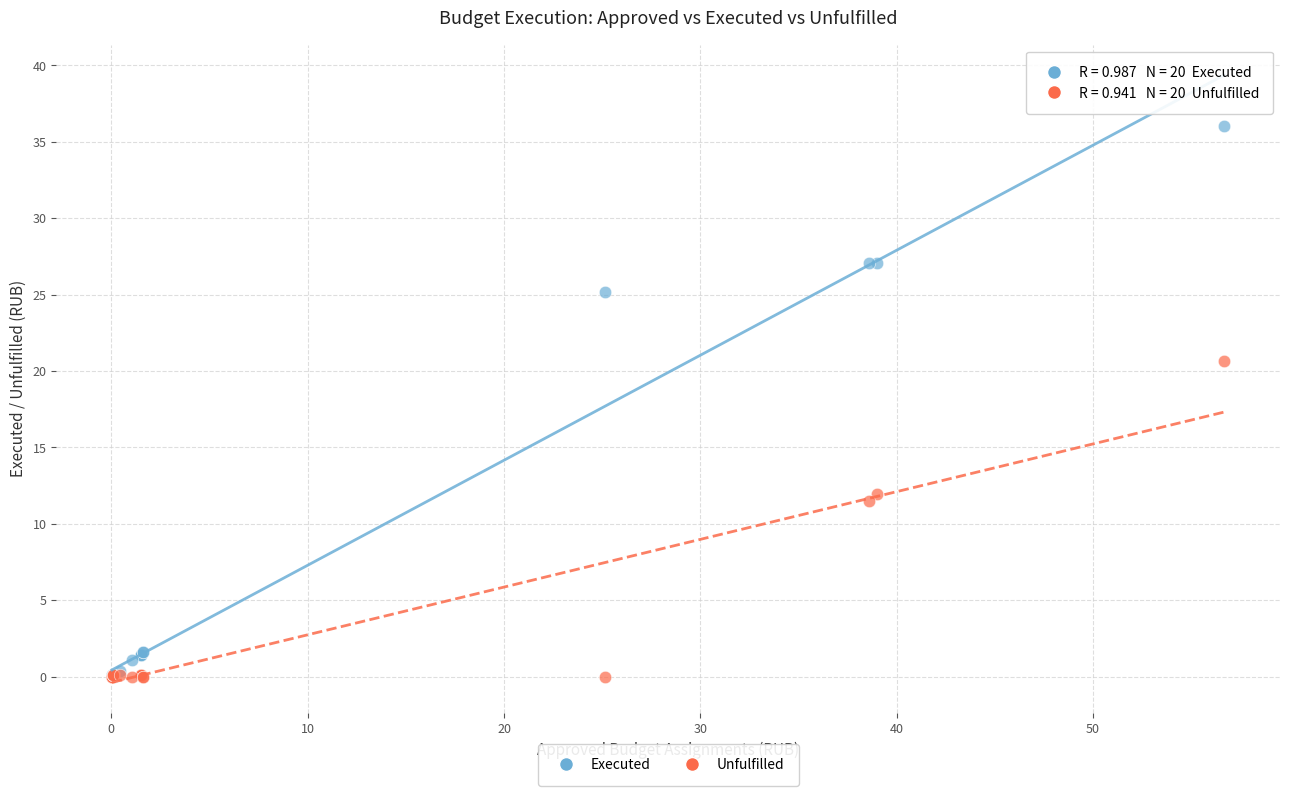

Across all series, what Y value is closest to 18?

20.6